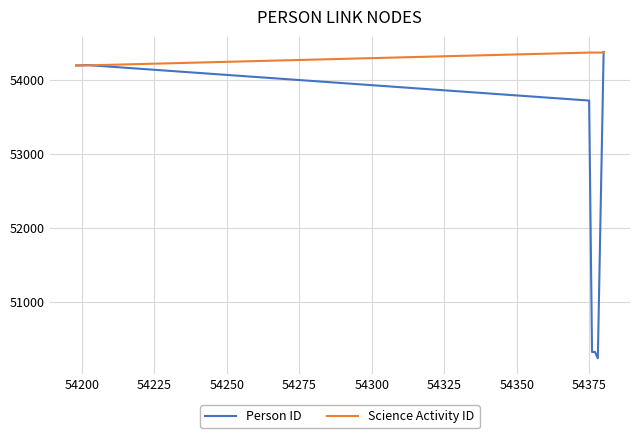

Which series has the largest total across all categories?

Science Activity ID